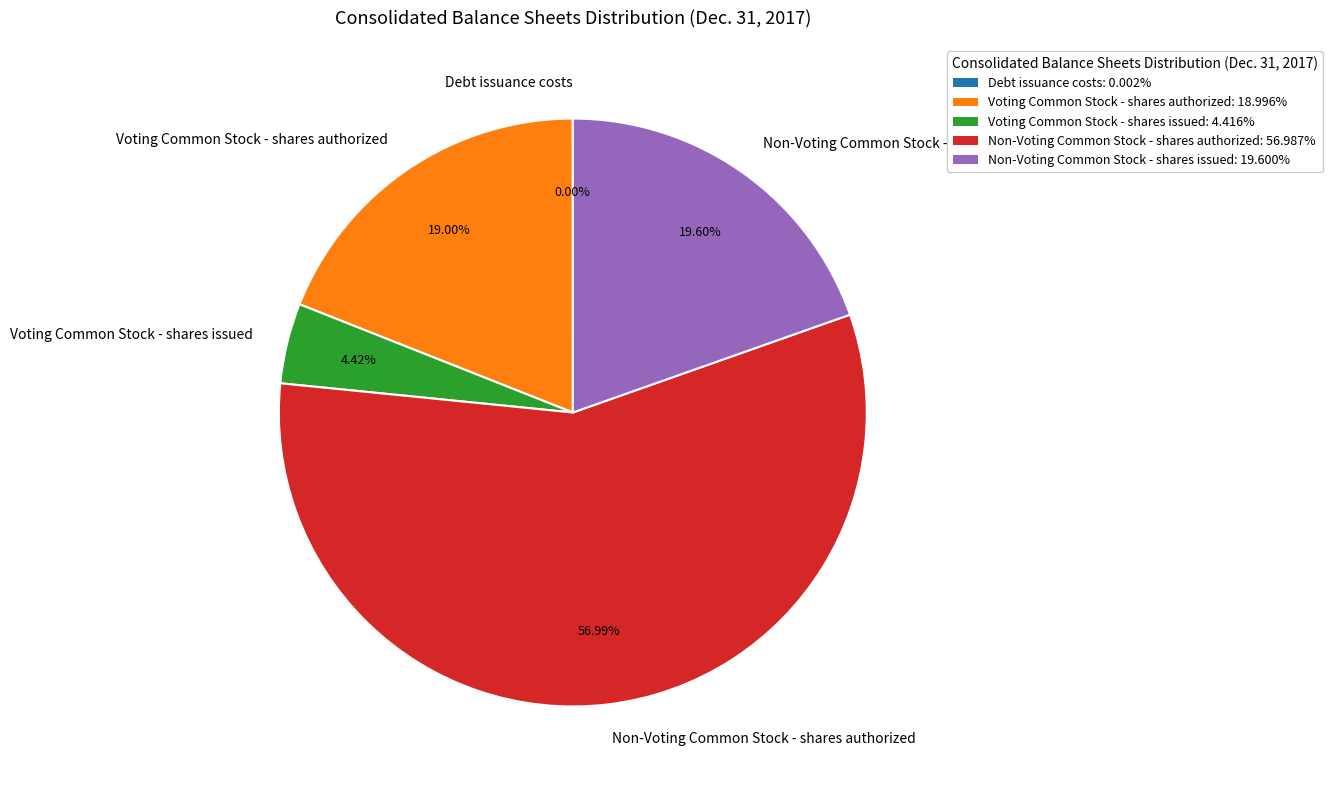

What is the largest slice in the pie chart?

Non-Voting Common Stock - shares authorized